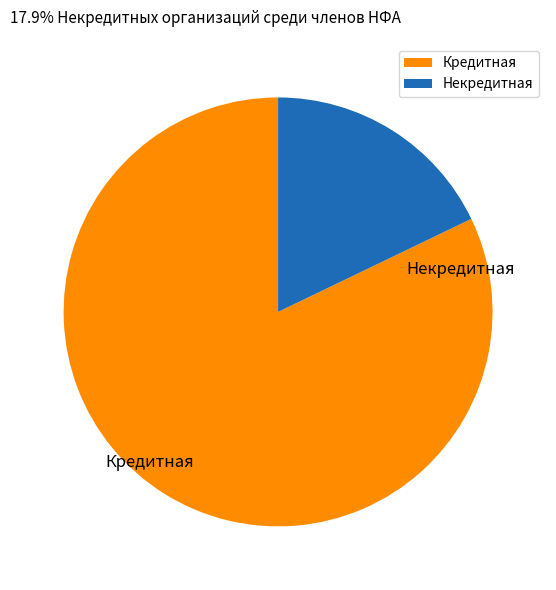

To the nearest percent, what percentage of the pie is Кредитная?

82%